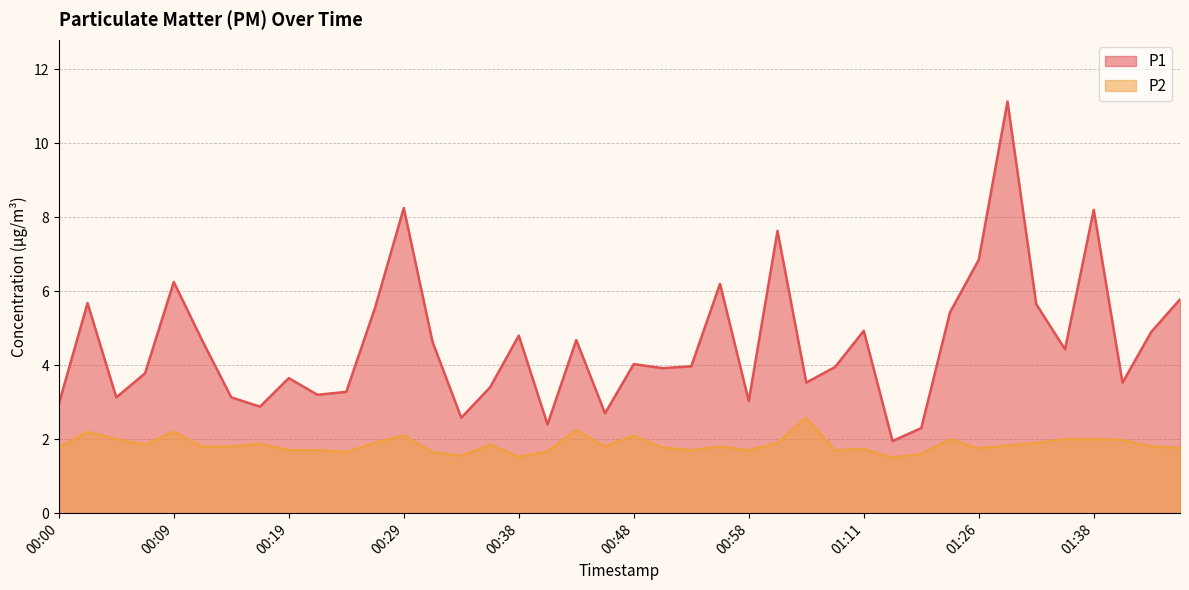

Rank the series at 00:26 from highest to lowest value.

P1, P2